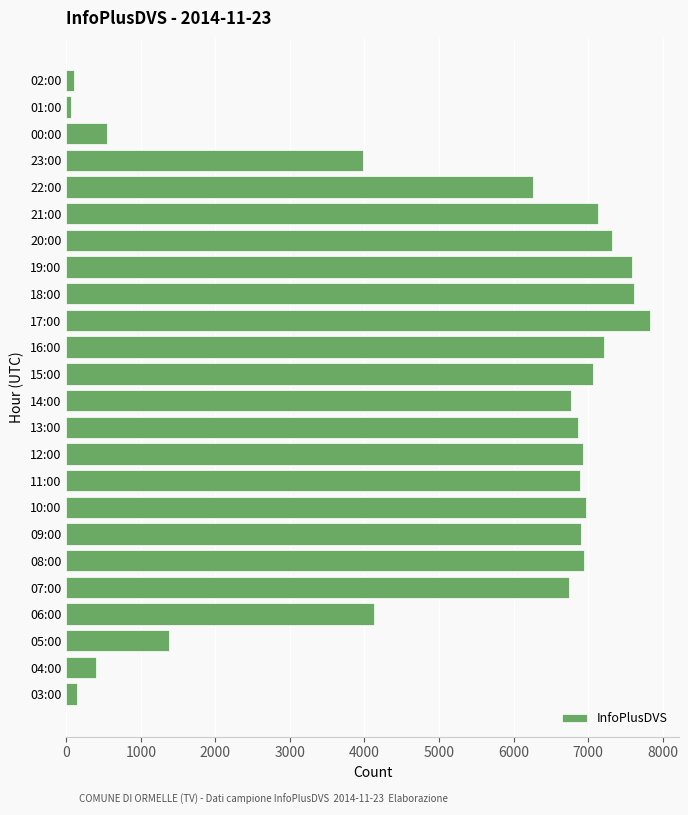

Between 04:00 and 09:00, which is larger?

09:00